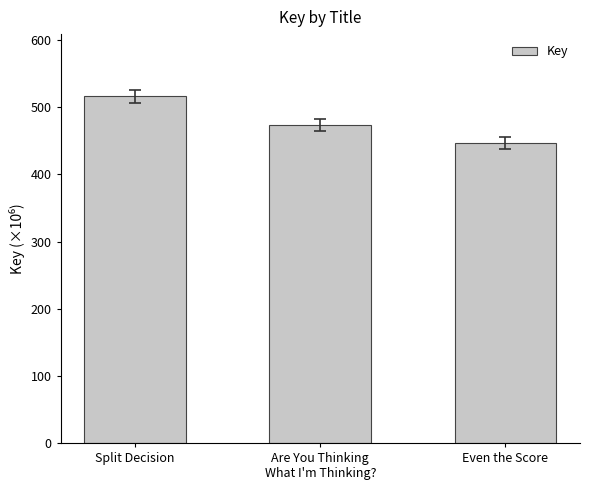

Reading left to right, what are all the values shown in this chart?

516.0	473.5	446.7